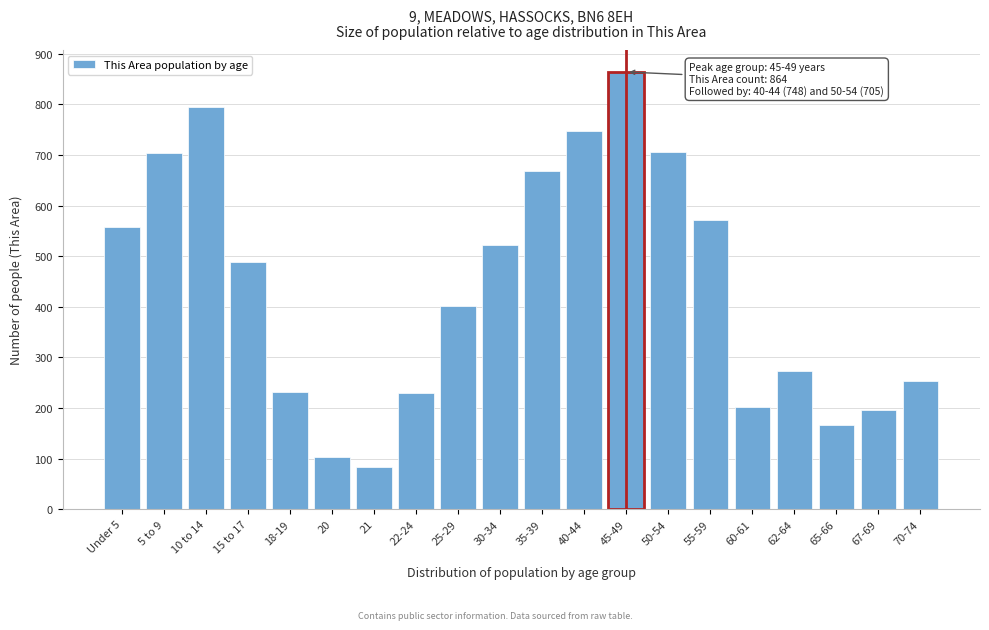

Is it true that the value at 62-64 is 169?

False